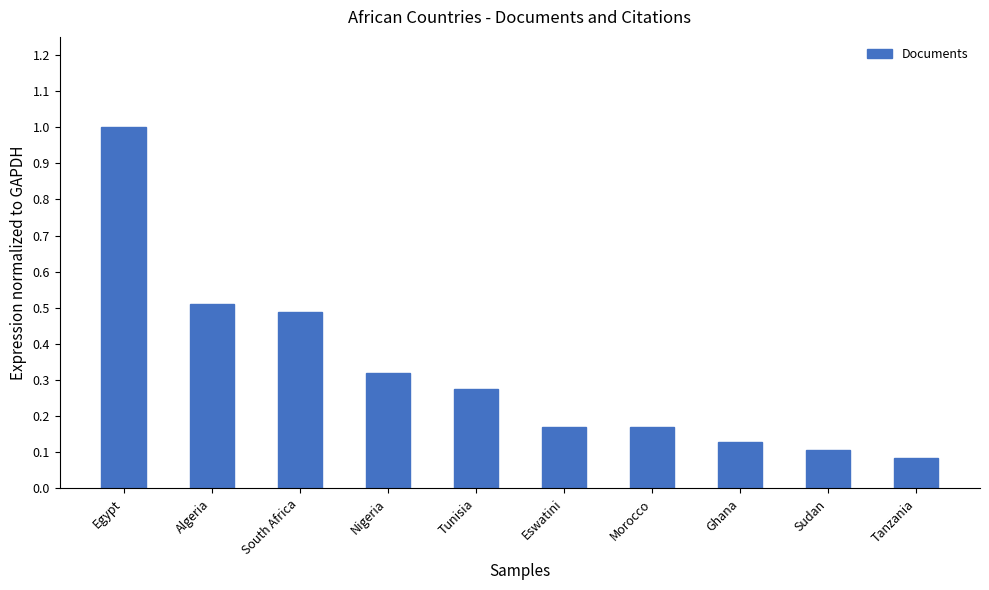

What is the label of the 9th bar from the right?

Algeria